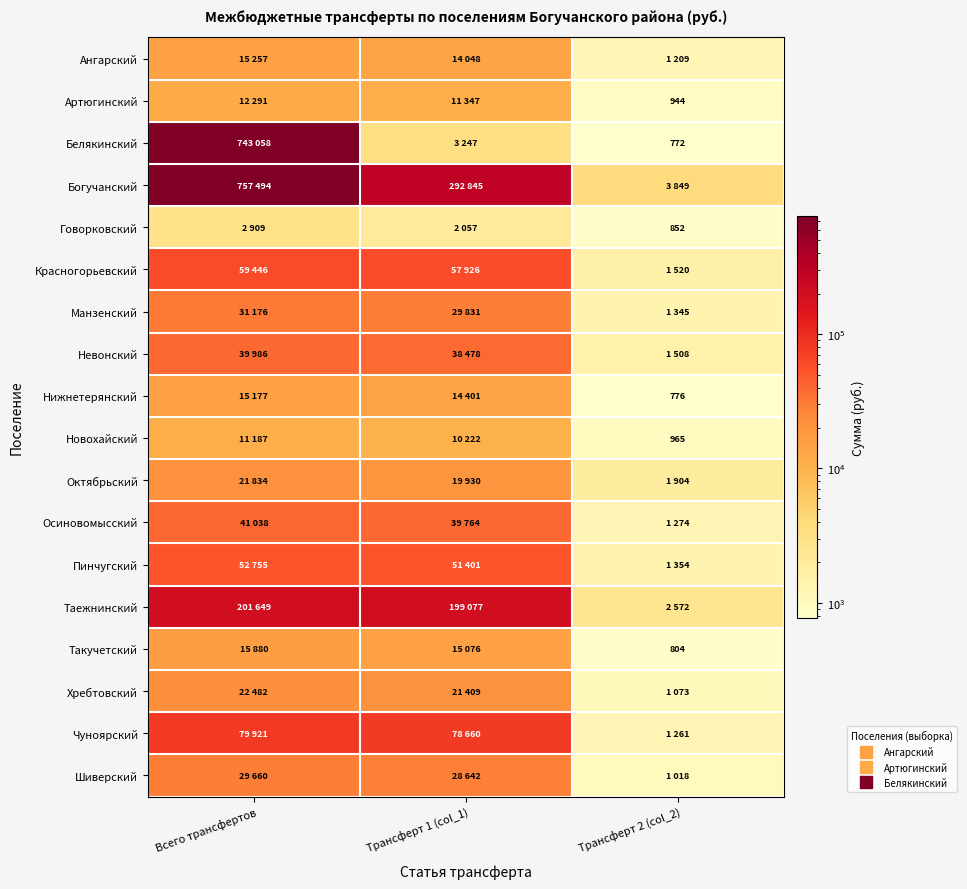

How many data points in Красногорьевский are less than 57926?

1